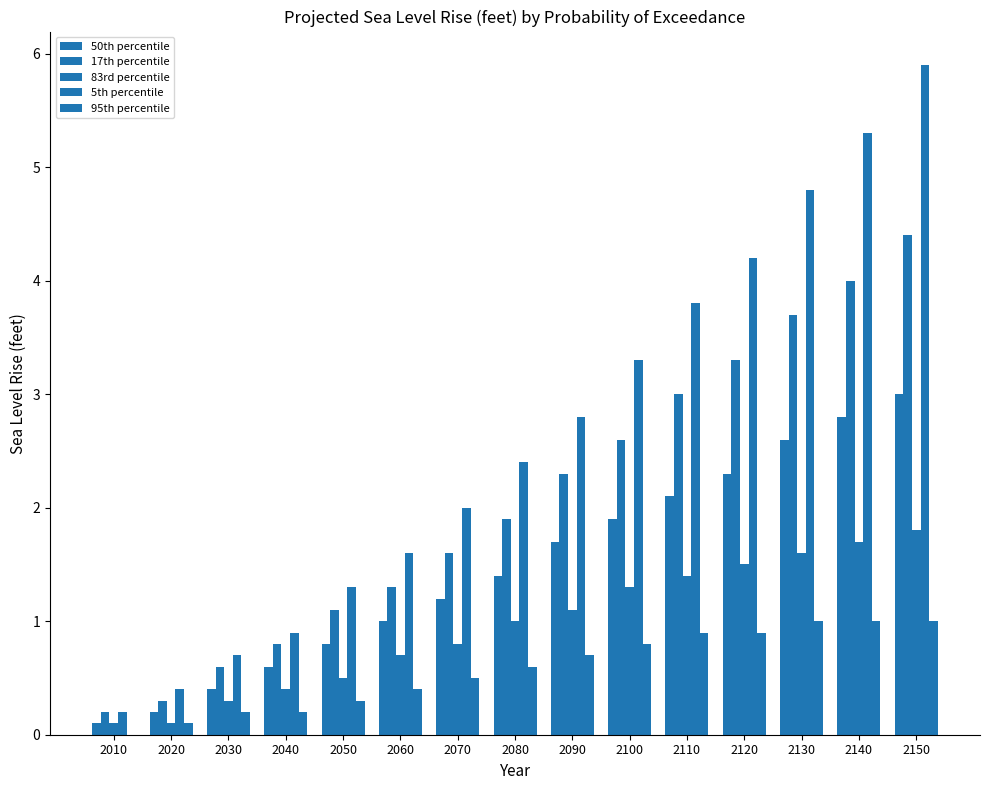

How many categories are shown in the chart?

15